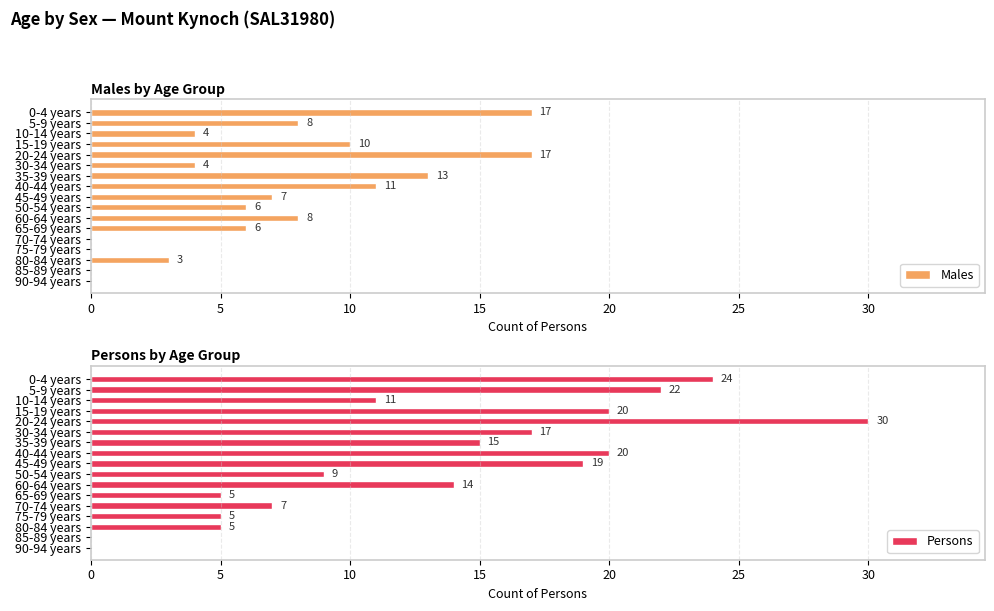

Is it true that Males equals 3 at 80-84 years?

True